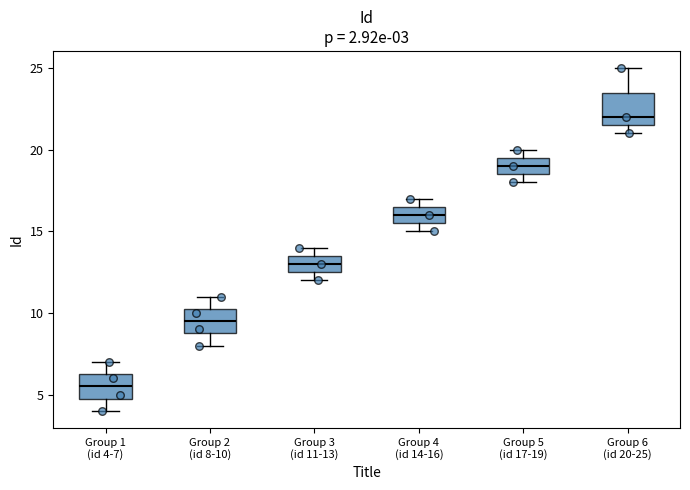

Which box is the tallest, from its lower edge to its upper edge?

Group 6 (id 20-25)